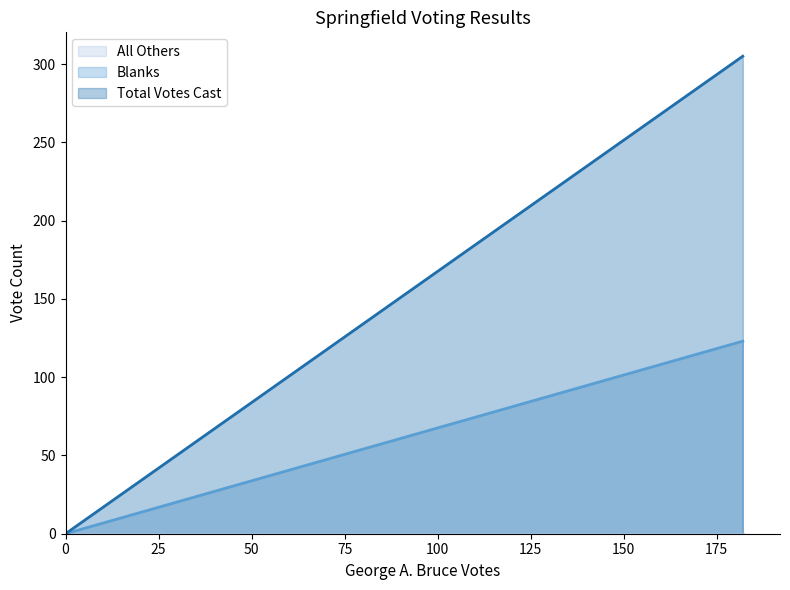

What is the approximate value of Blanks at 182, to the nearest 50?

100